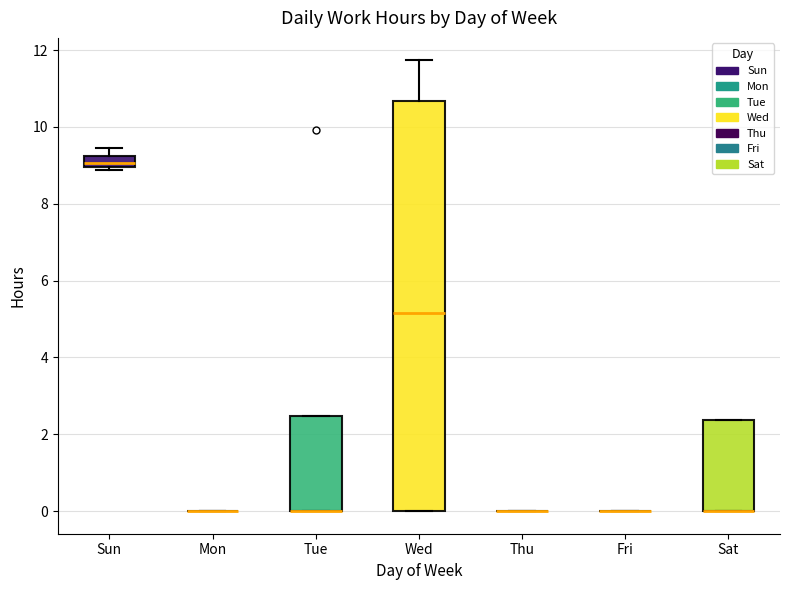

Where is the upper edge of the box for Sun on the y-axis? The values are not printed on the chart, so give them approximately, as read against the axis.

9.2